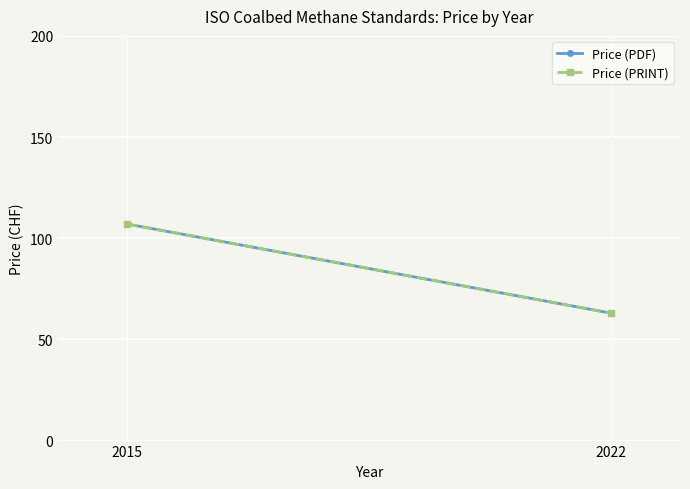

What are all the series names shown in the legend?

Price (PDF), Price (PRINT)